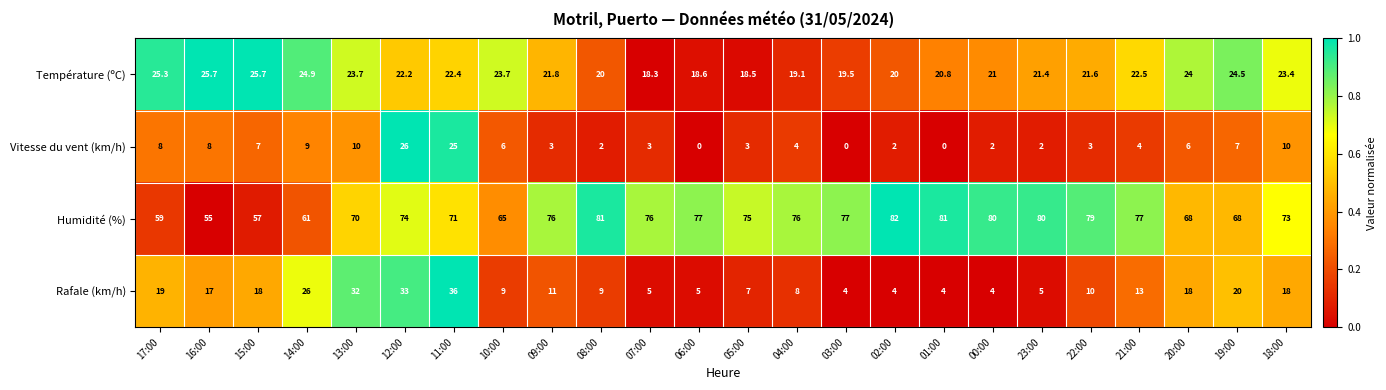

Which series has the largest range (max minus min)?

Rafale (km/h)